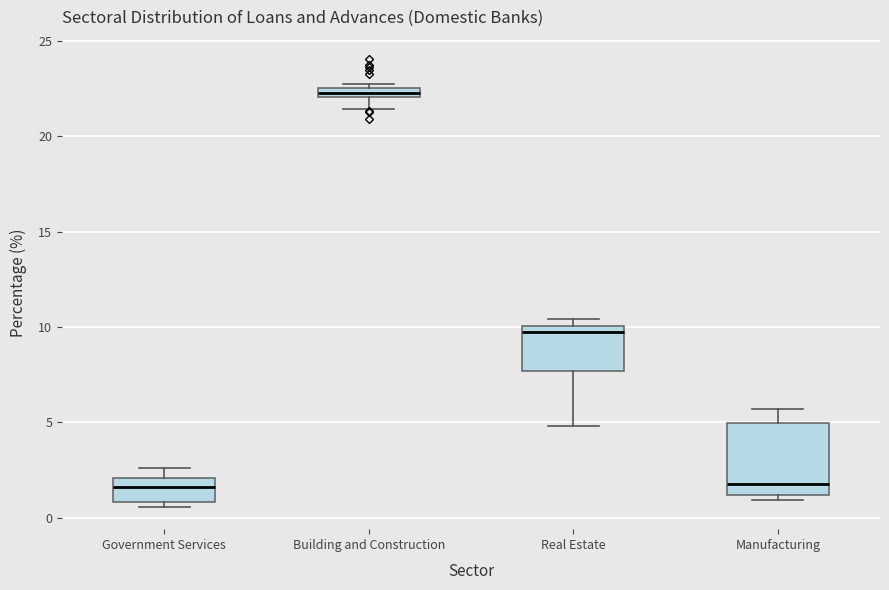

Which box has the highest median line?

Building and Construction